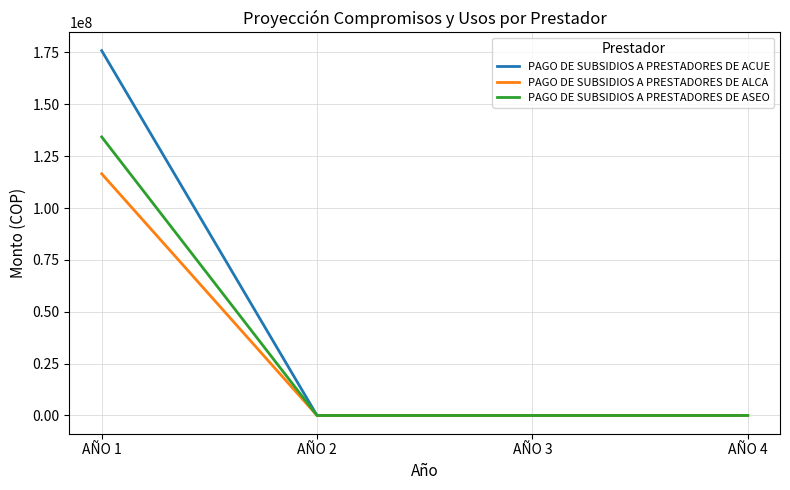

Rank the series at AÑO 1 from lowest to highest value.

PAGO DE SUBSIDIOS A PRESTADORES DE ALCA, PAGO DE SUBSIDIOS A PRESTADORES DE ASEO, PAGO DE SUBSIDIOS A PRESTADORES DE ACUE